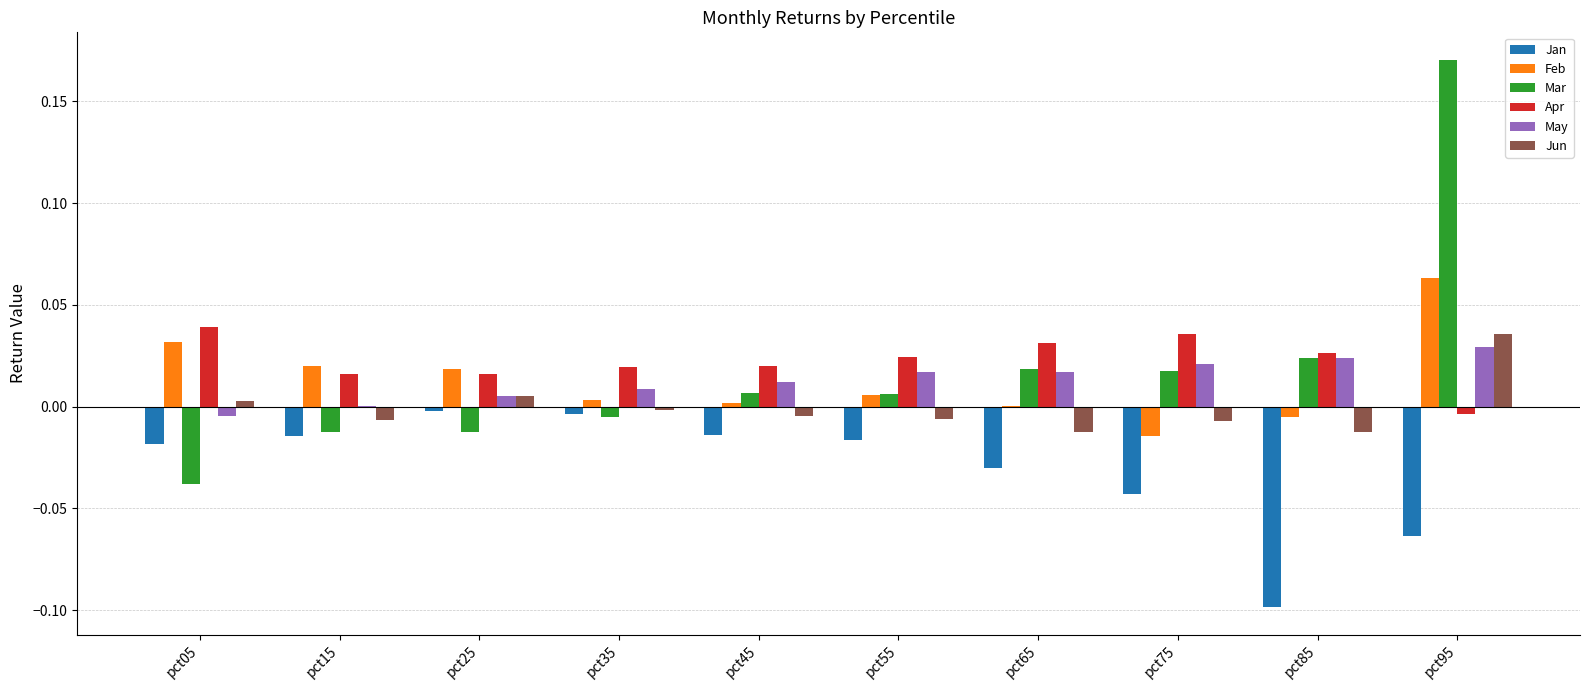

At which category does the chart reach its peak across all series?

pct95